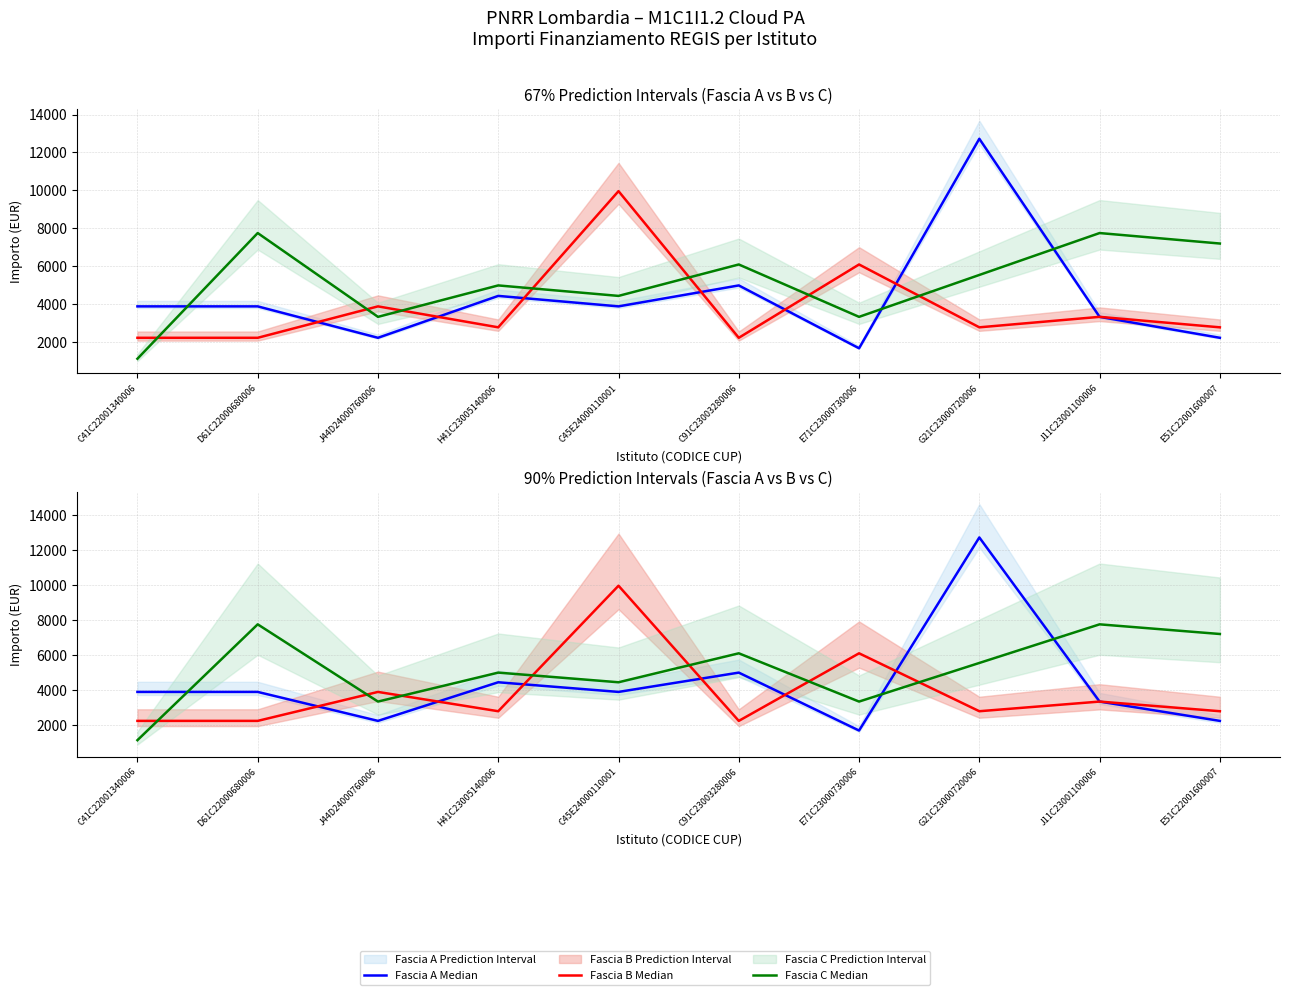

In Fascia B Median, how many points are higher than both neighbors (excluding endpoints)?

4